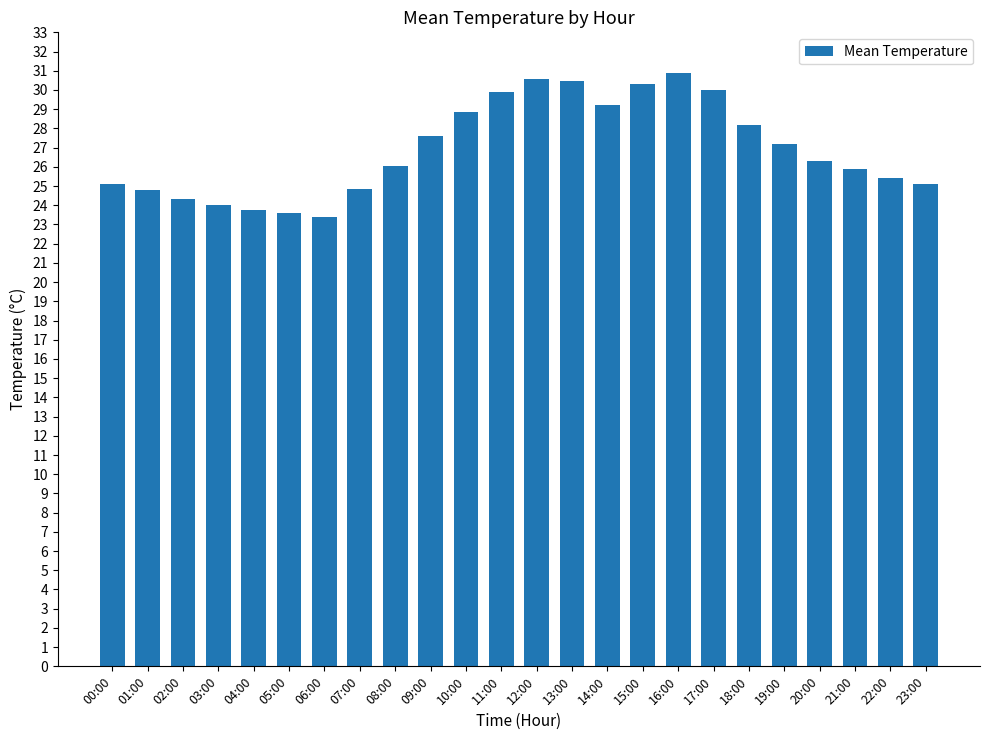

Are the bars horizontal?

No